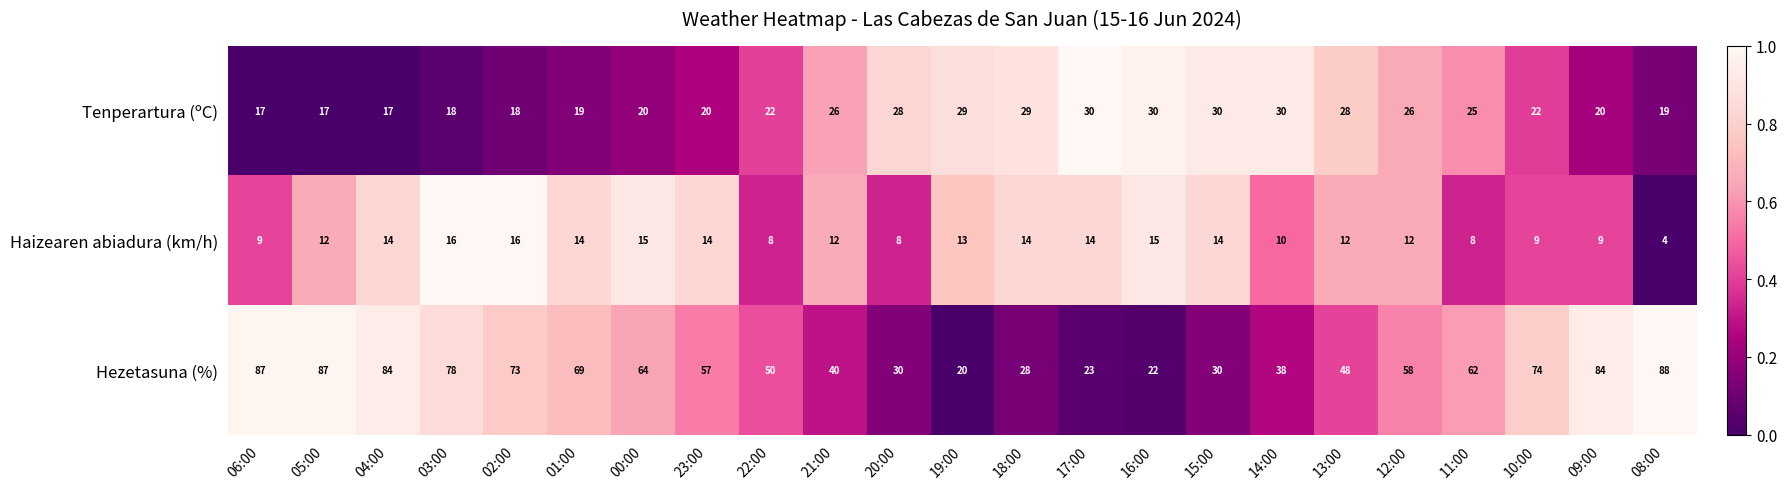

The value of Tenperartura (ºC) at 03:00 is 6. True or false?

False